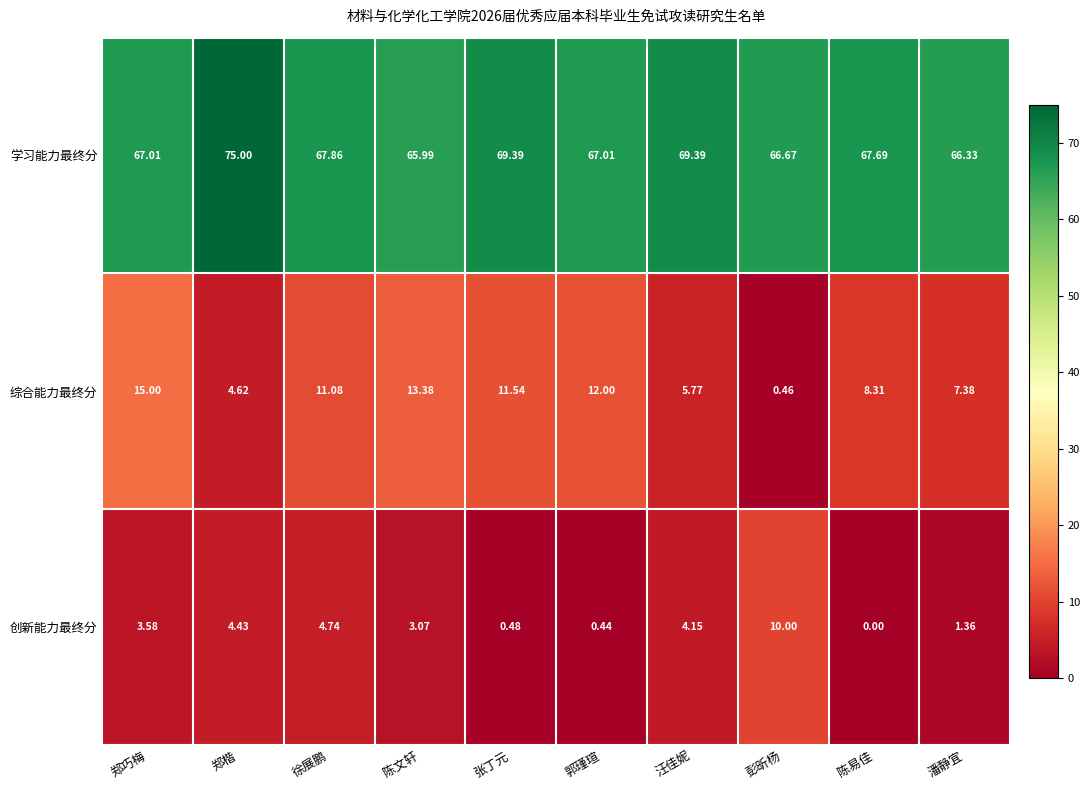

Which category has the highest value across all series?

郑楷